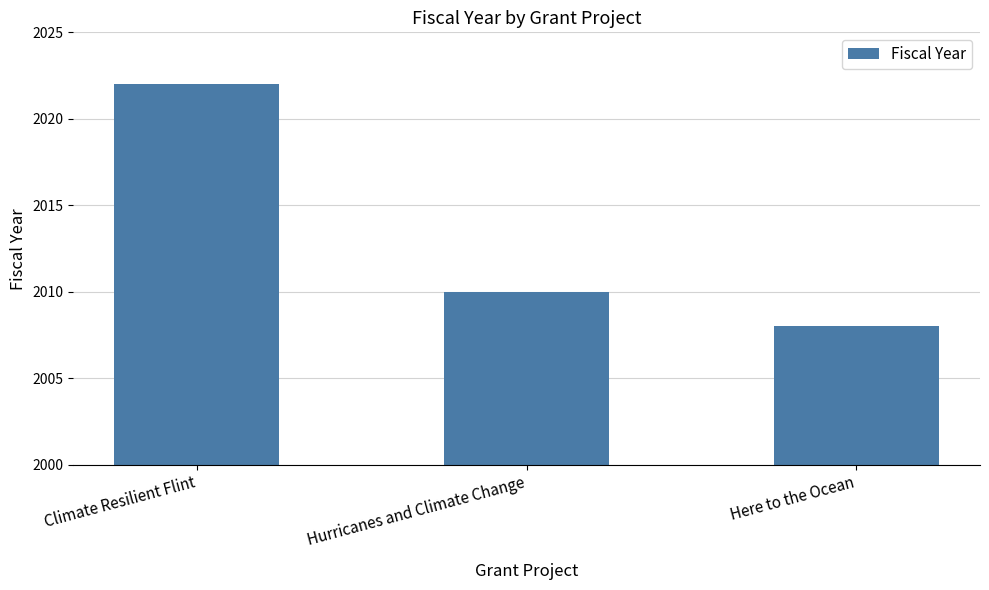

What is the sum of the values at Climate Resilient Flint and Here to the Ocean?

4030